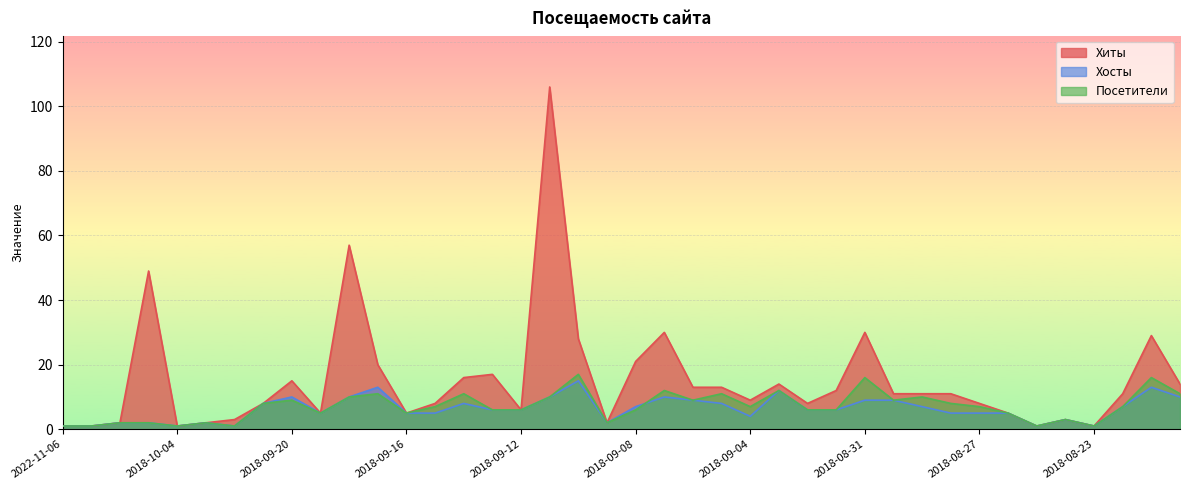

What are all the series names shown in the legend?

Хиты, Хосты, Посетители